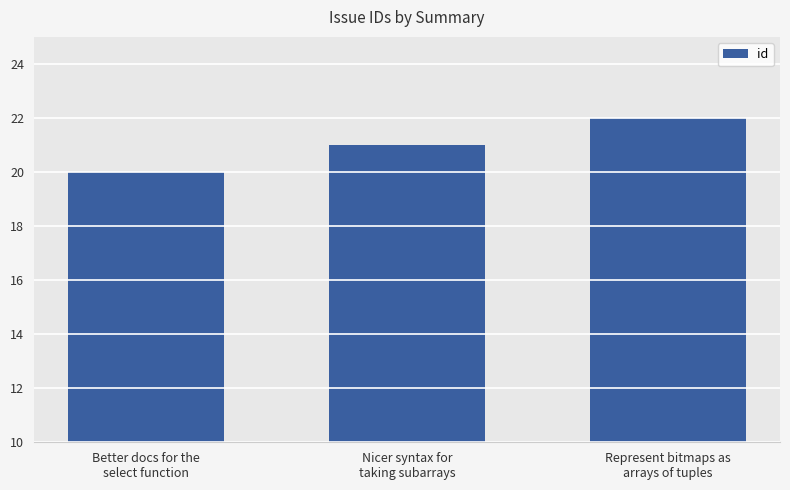

Which has a higher value, Represent bitmaps as
arrays of tuples or Better docs for the
select function?

Represent bitmaps as
arrays of tuples